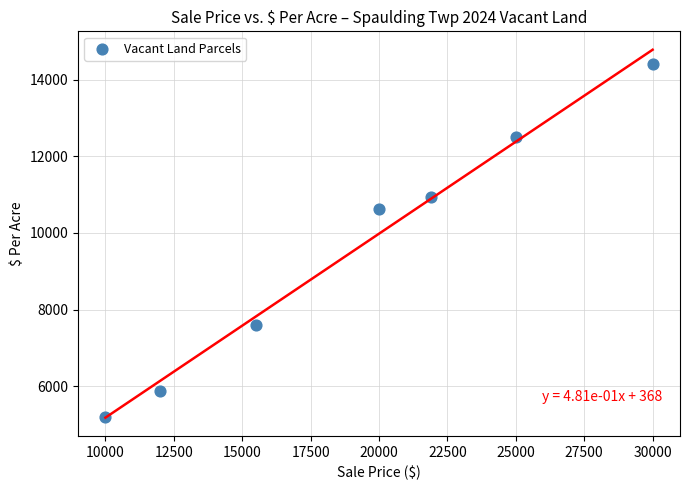

What Y value in the scatter plot is closest to 9802?

10638.3